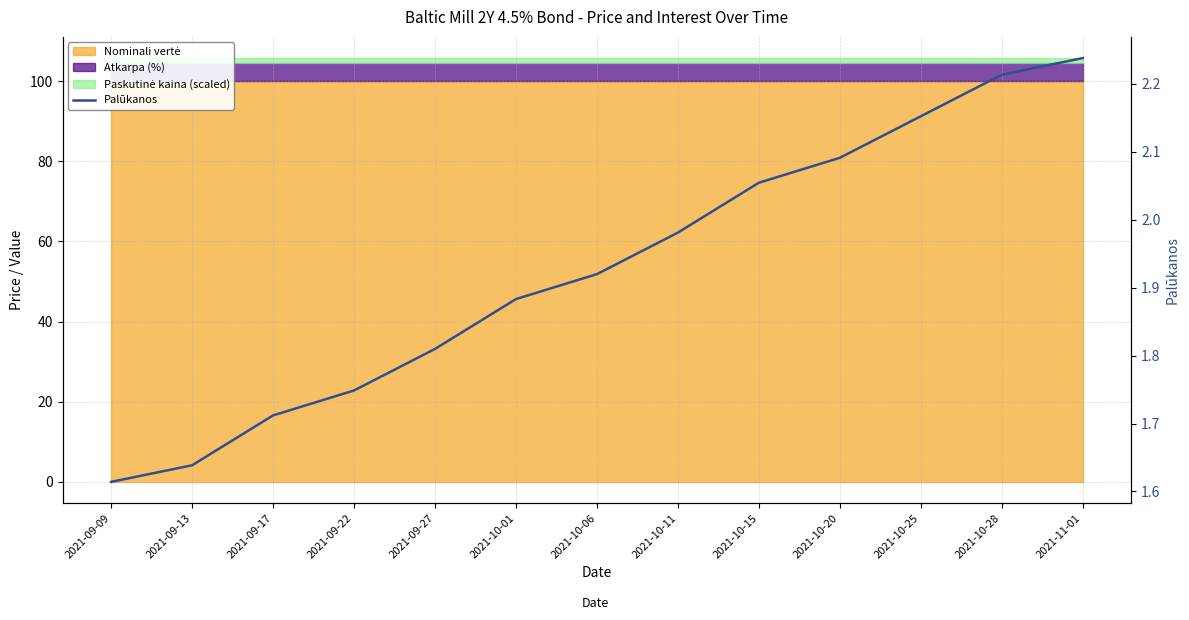

Rank the categories by value from highest to lowest.

2021-11-01, 2021-10-28, 2021-10-25, 2021-10-20, 2021-10-15, 2021-10-11, 2021-10-06, 2021-10-01, 2021-09-27, 2021-09-22, 2021-09-17, 2021-09-13, 2021-09-09